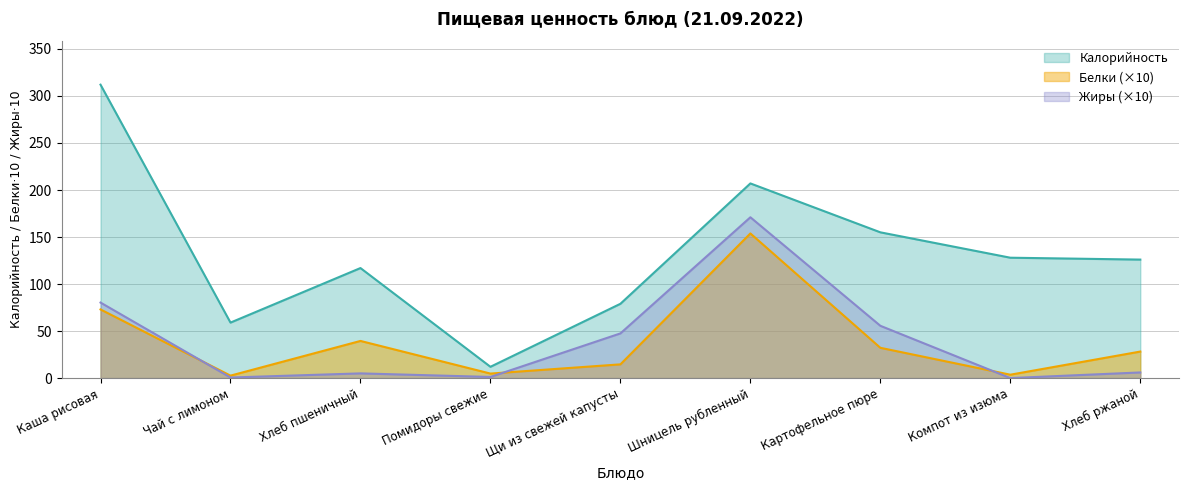

What is the label of the 7th point from the right?

Хлеб пшеничный